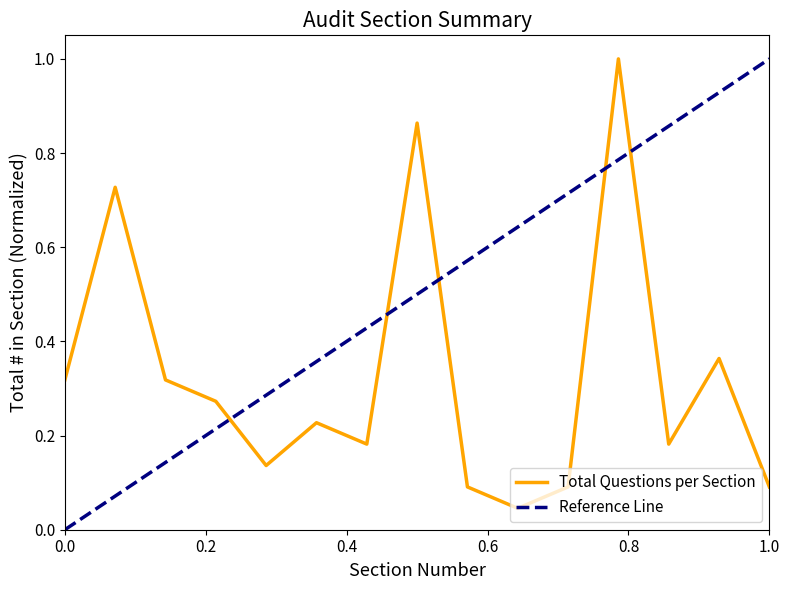

What is the highest value of the Total Questions per Section series?

1.0